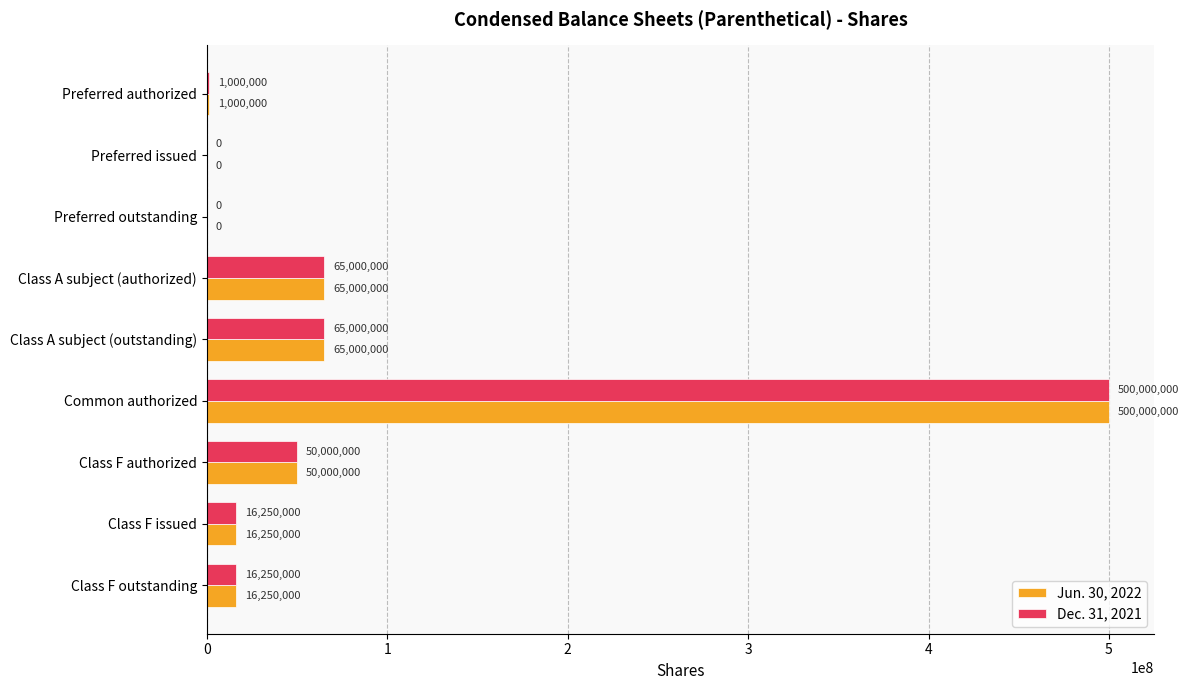

The Jun. 30, 2022 series shows 50000000 at Class F authorized. True or false?

True